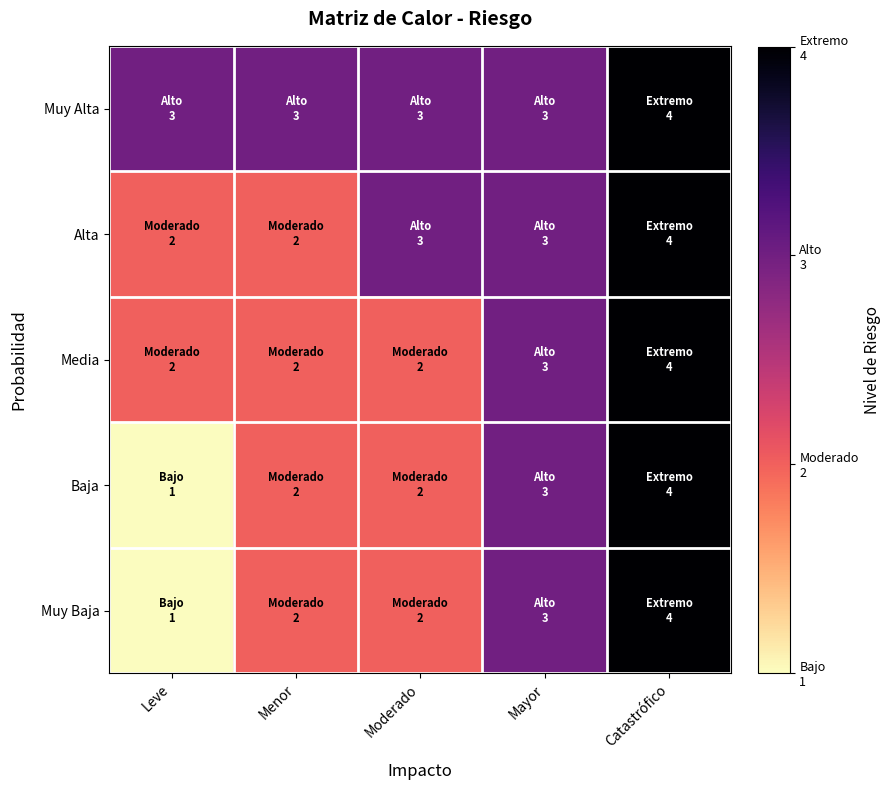

At which category does the chart reach its peak across all series?

Catastrófico